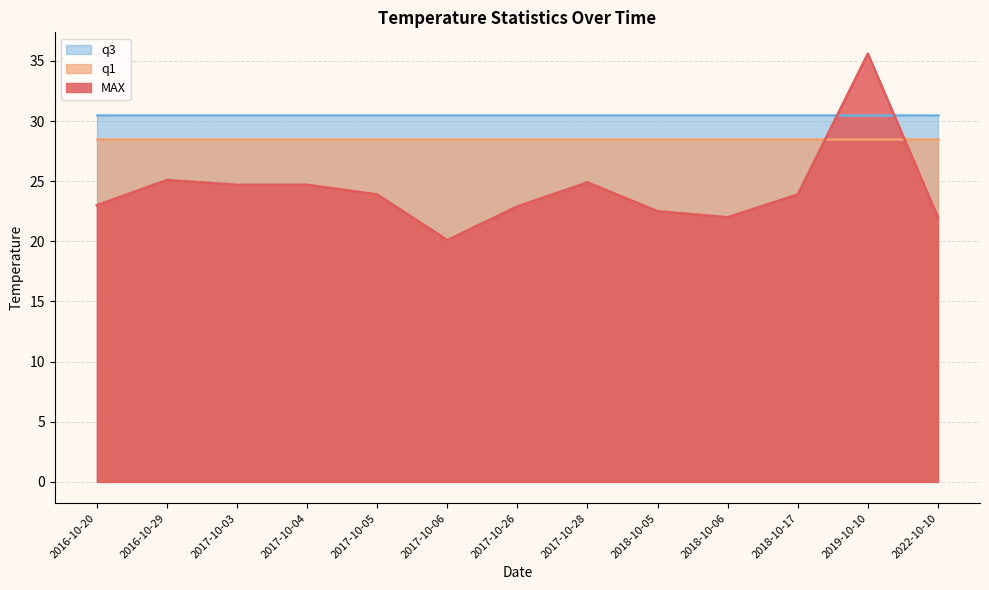

Rank the series by their average value, from lowest to highest.

MAX, q1, q3